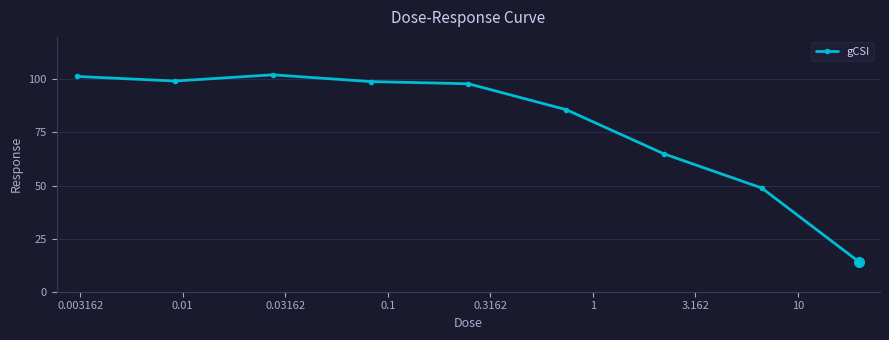

True or false: the data has more than 2 interior local peaks.

False